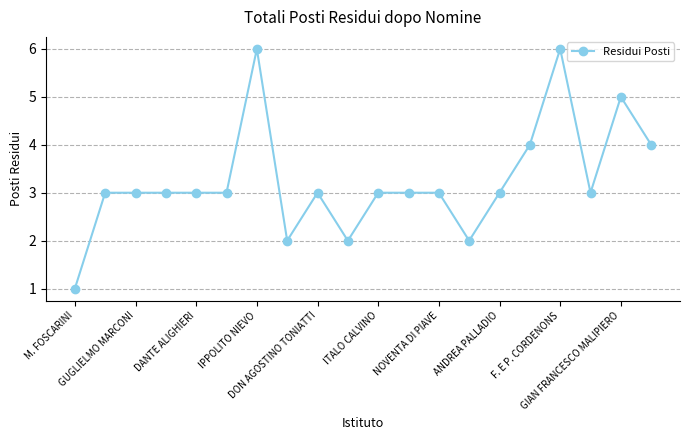

Reading left to right, list all the values displayed in this chart.

1	3	3	3	3	3	6	2	3	2	3	3	3	2	3	4	6	3	5	4